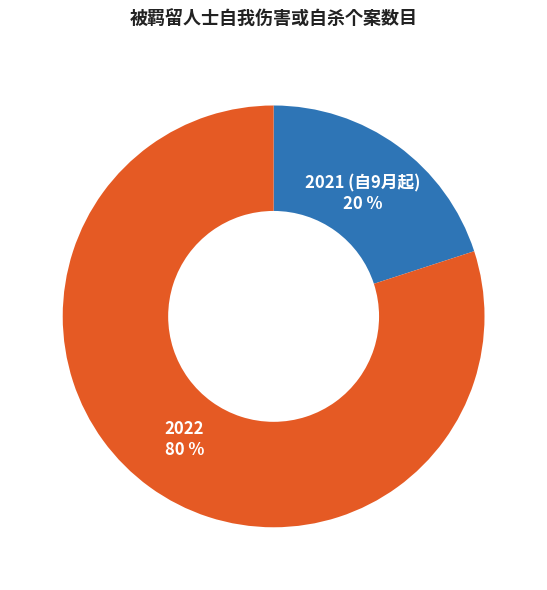

Is there any slice that represents more than half of the pie?

Yes